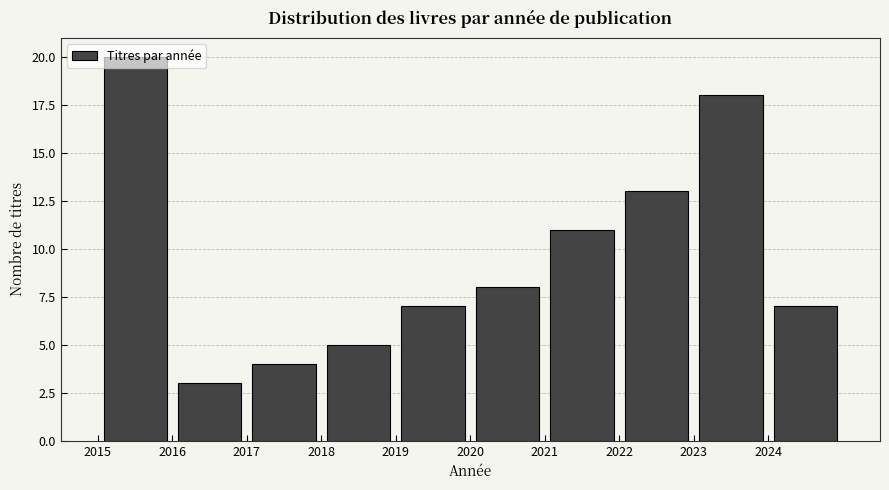

Which range on the x-axis has the tallest bar?

2015 to 2016